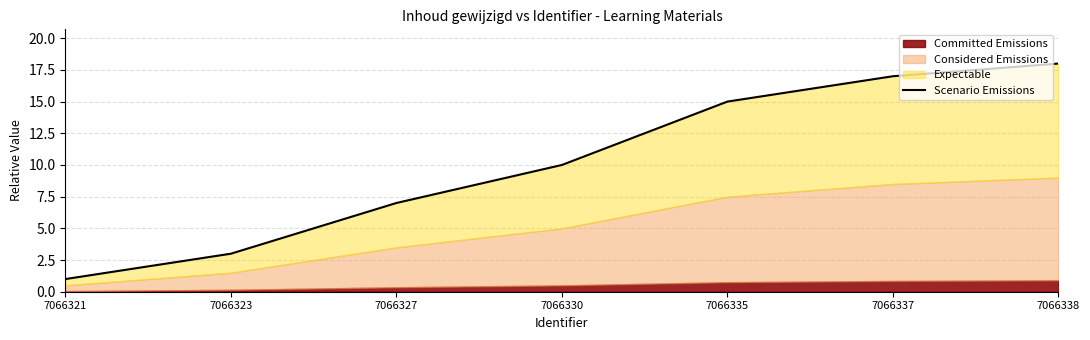

Rank the categories by value from highest to lowest.

7066338, 7066337, 7066335, 7066330, 7066327, 7066323, 7066321